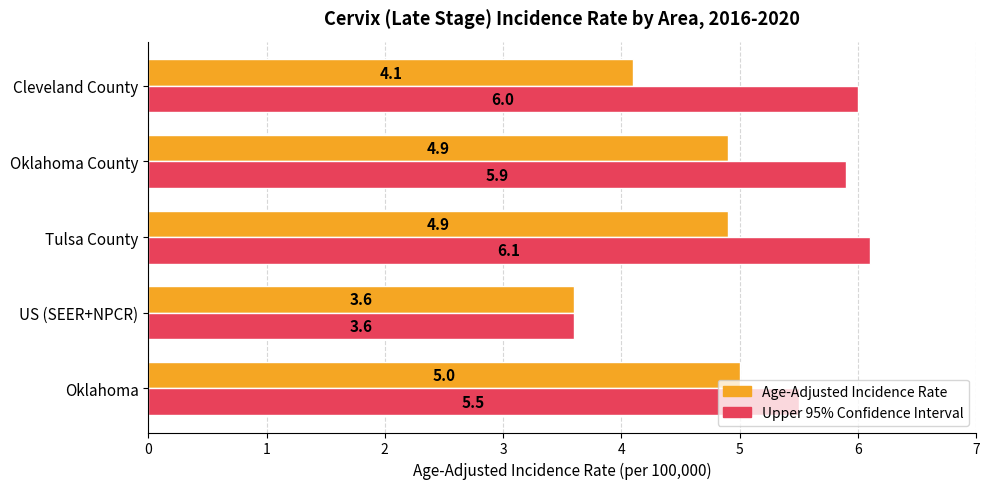

Is it true that Age-Adjusted Incidence Rate equals 7.7 at Tulsa County?

False